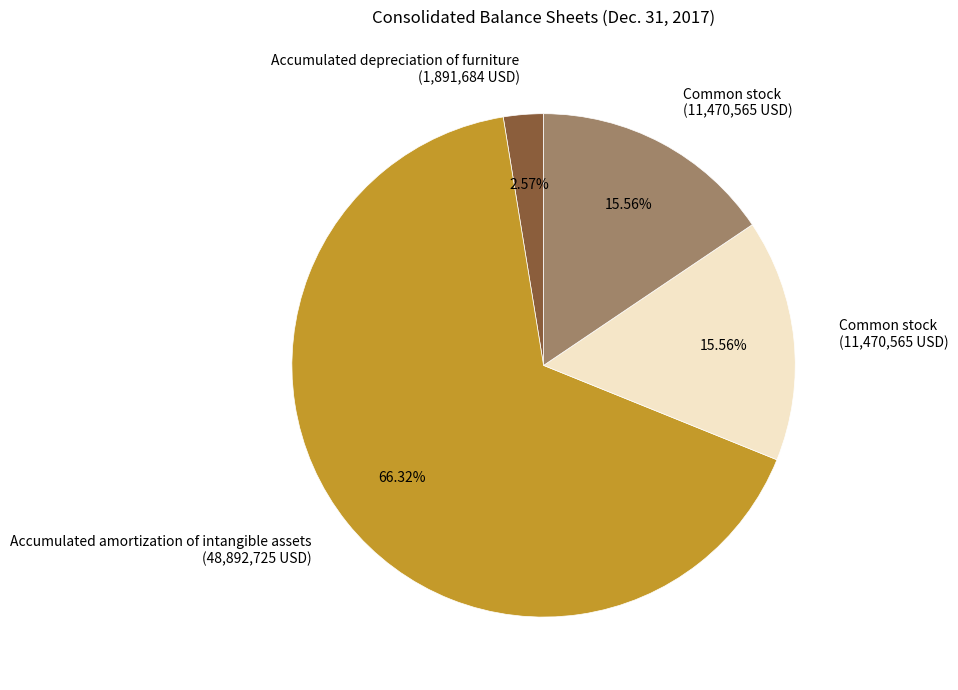

Is there a majority slice in this chart?

Yes